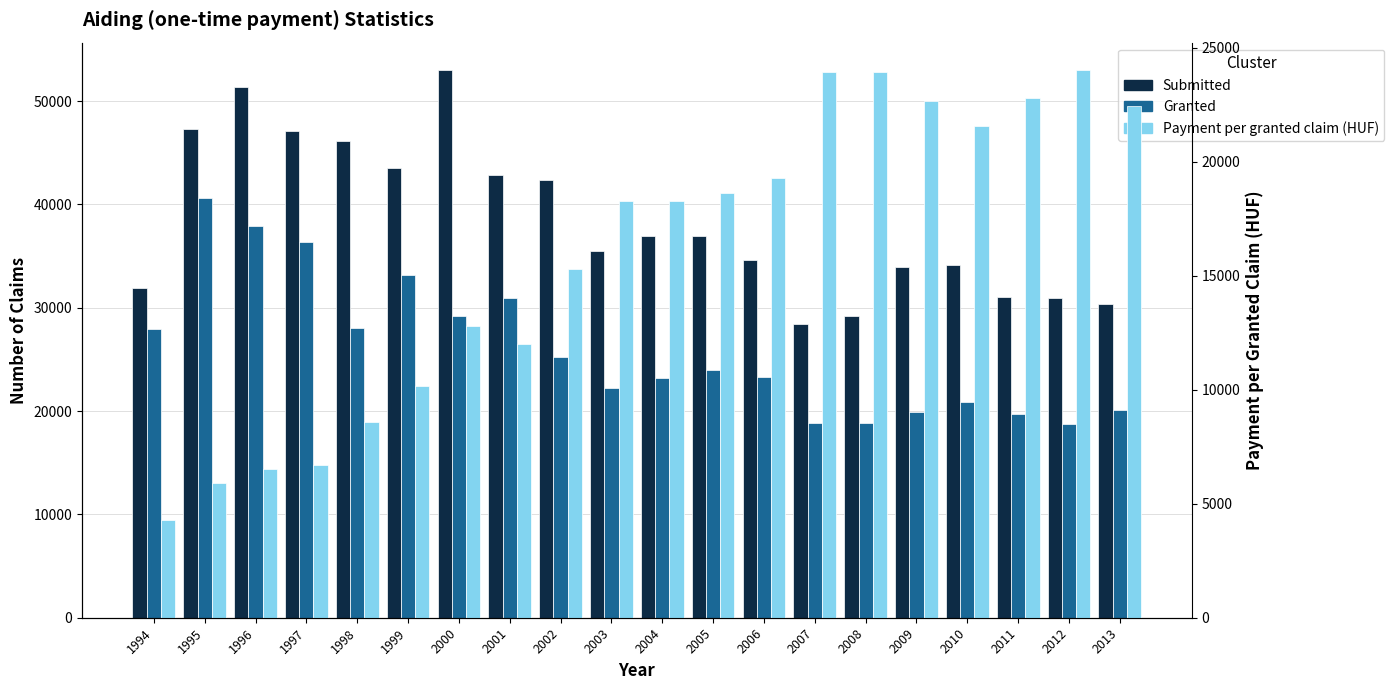

How many groups of bars are there?

20